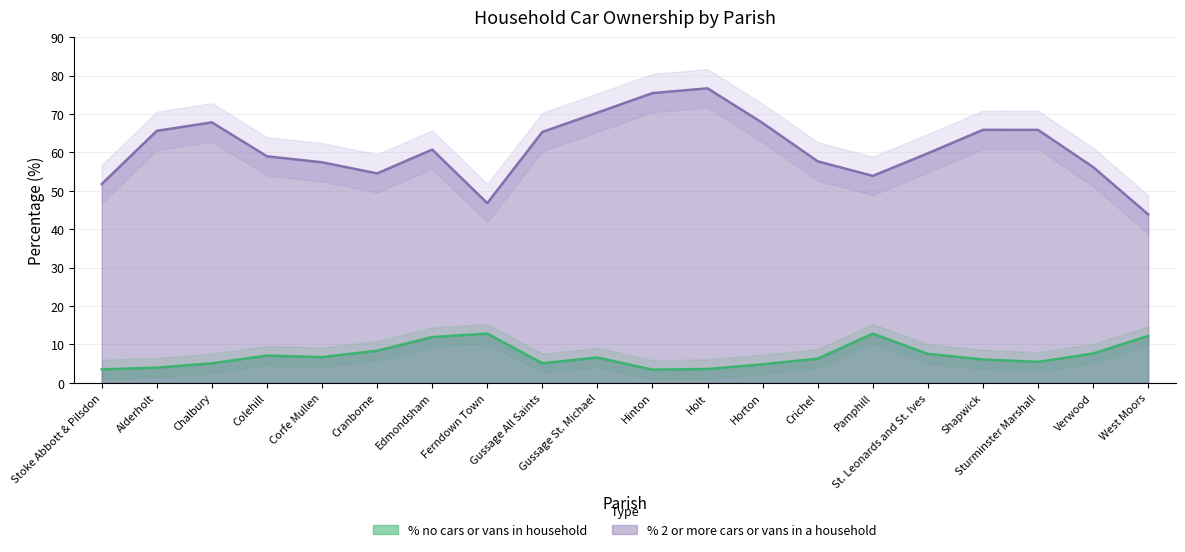

Reading left to right, what are all the values shown in this chart?

% no cars or vans in household: Stoke Abbott & Pilsdon=3.5	Alderholt=4.0	Chalbury=5.1	Colehill=7.1	Corfe Mullen=6.7	Cranborne=8.4	Edmondsham=11.9	Ferndown Town=12.8	Gussage All Saints=5.1	Gussage St. Michael=6.6	Hinton=3.4	Holt=3.6	Horton=4.8	Crichel=6.3	Pamphill=12.8	St. Leonards and St. Ives=7.5	Shapwick=6.1	Sturminster Marshall=5.5	Verwood=7.6	West Moors=12.2
% 2 or more cars or vans in a household: Stoke Abbott & Pilsdon=51.8	Alderholt=65.6	Chalbury=67.8	Colehill=59.0	Corfe Mullen=57.4	Cranborne=54.5	Edmondsham=60.7	Ferndown Town=46.8	Gussage All Saints=65.3	Gussage St. Michael=70.3	Hinton=75.4	Holt=76.7	Horton=67.6	Crichel=57.7	Pamphill=53.9	St. Leonards and St. Ives=59.8	Shapwick=65.9	Sturminster Marshall=65.8	Verwood=56.2	West Moors=43.8